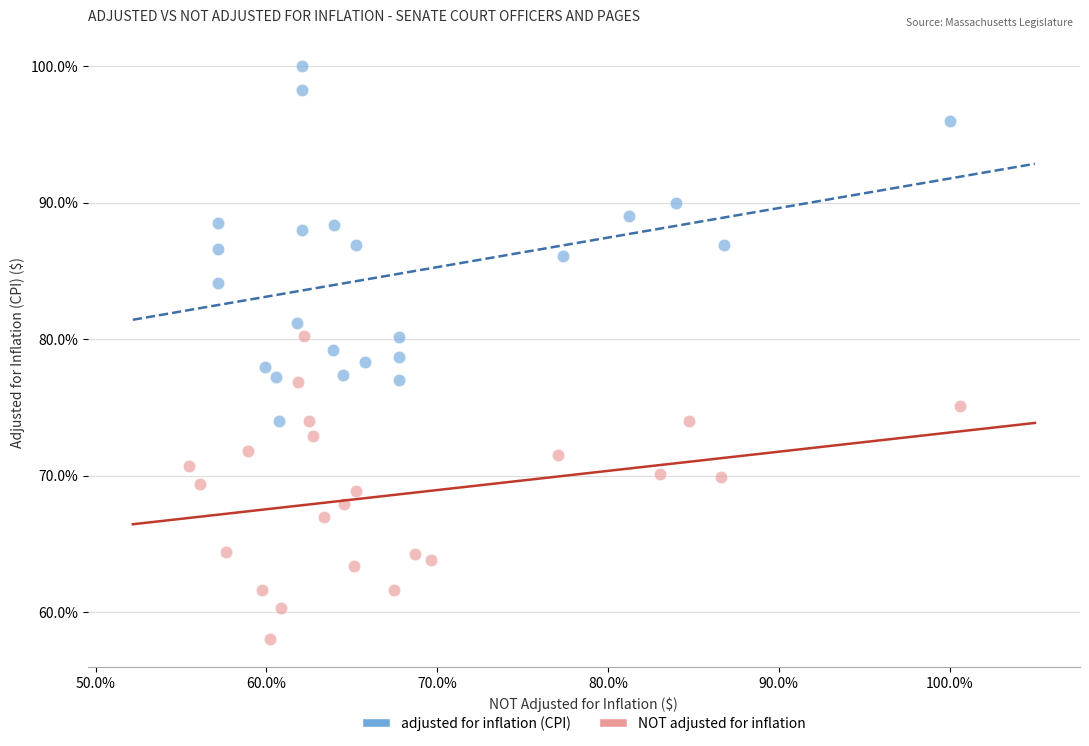

Which series reaches the minimum Y coordinate?

NOT adjusted for inflation